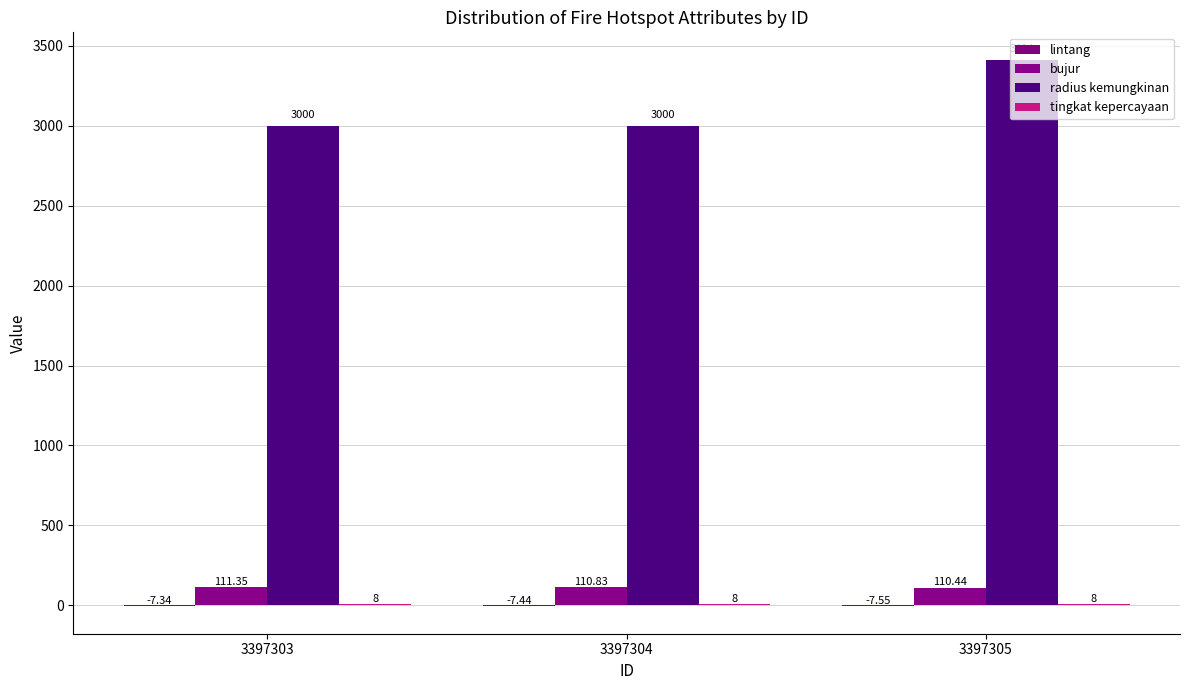

What is the difference between the maximum and minimum values in the lintang series?

0.2